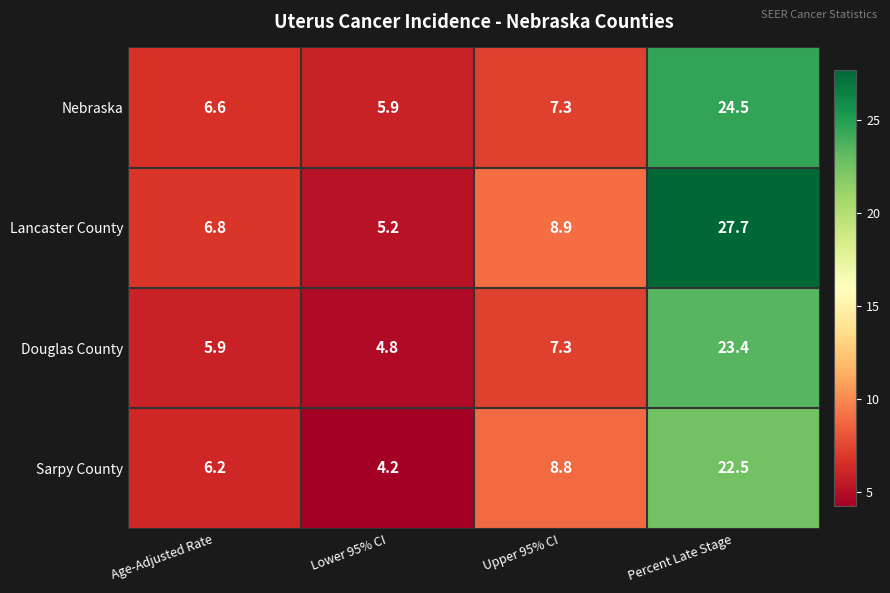

What is the difference between the maximum and minimum values in the Sarpy County series?

18.3